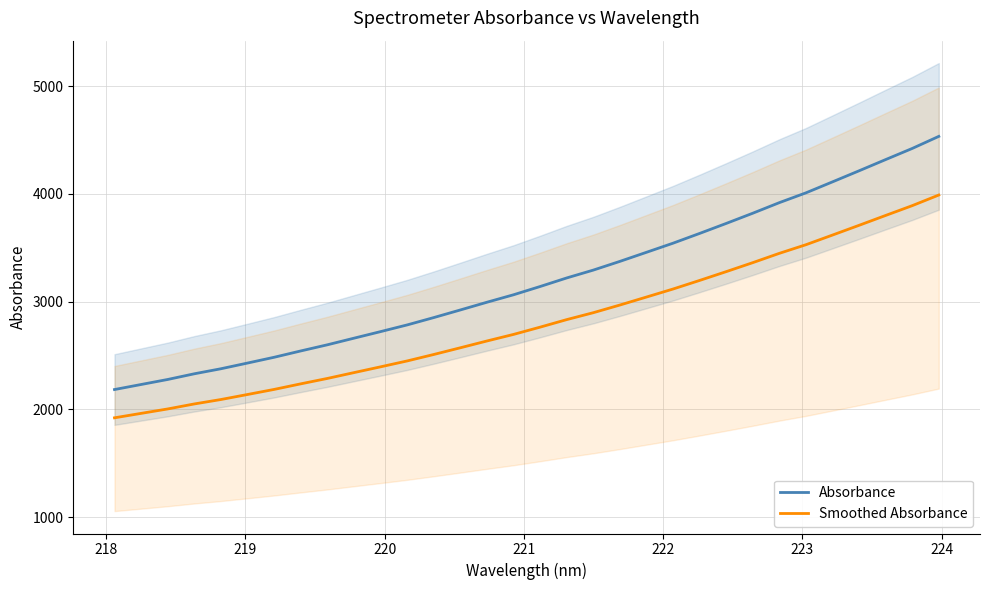

True or false: Absorbance and Smoothed Absorbance cross at least once.

False